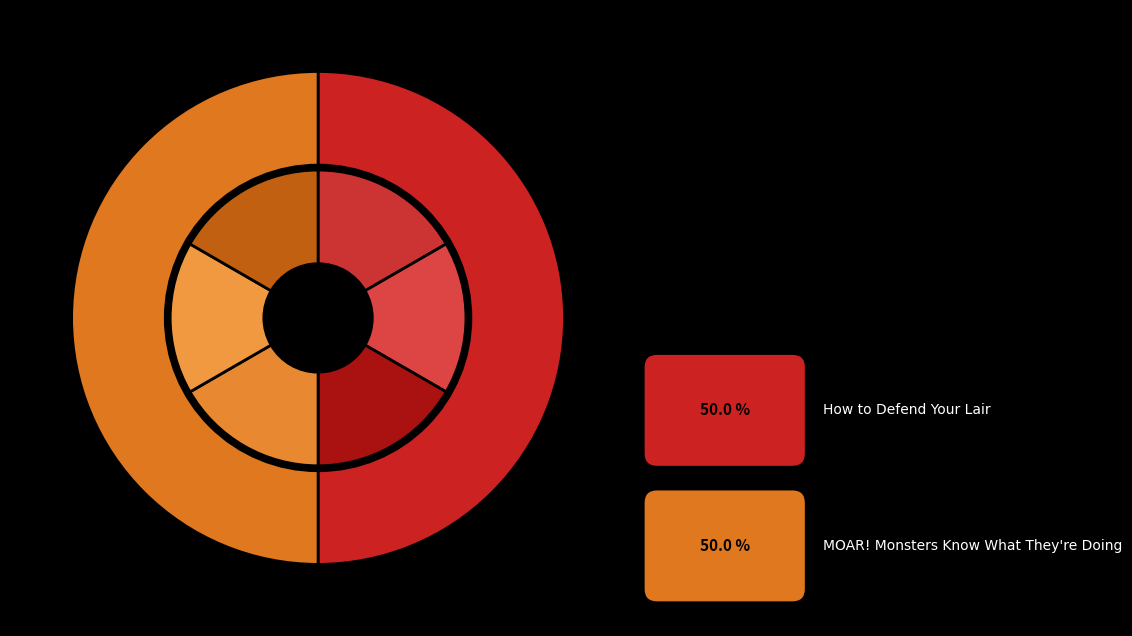

Which has a higher value, How to Defend Your Lair (Audio) or How to Defend Your Lair (eBook)?

How to Defend Your Lair (Audio)